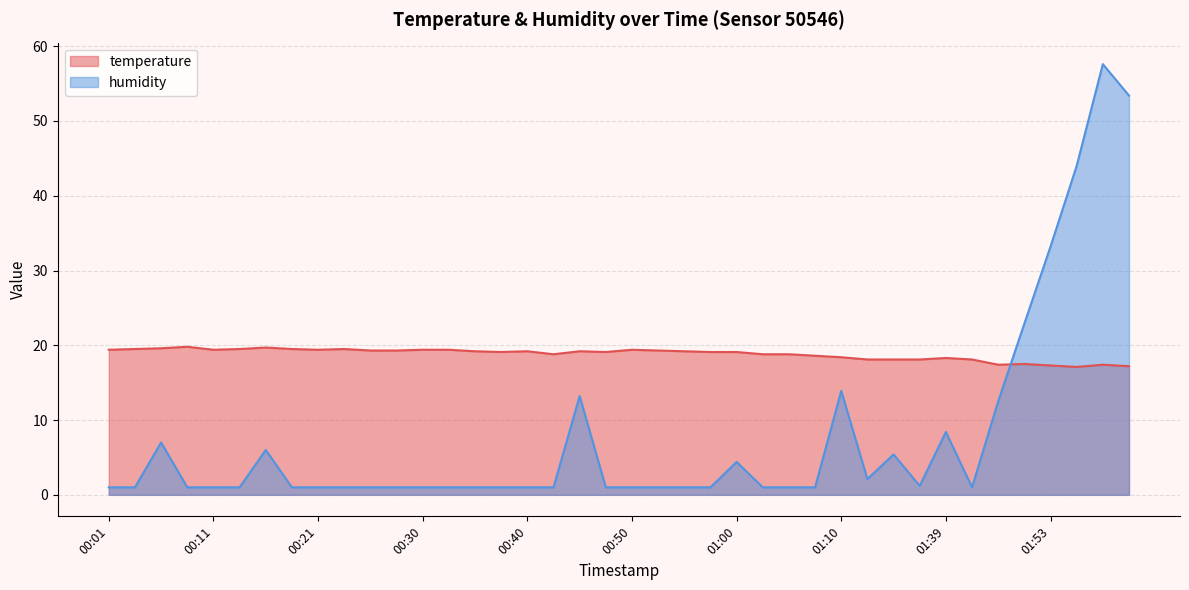

True or false: humidity has a value of 1.3 at 00:08.

False